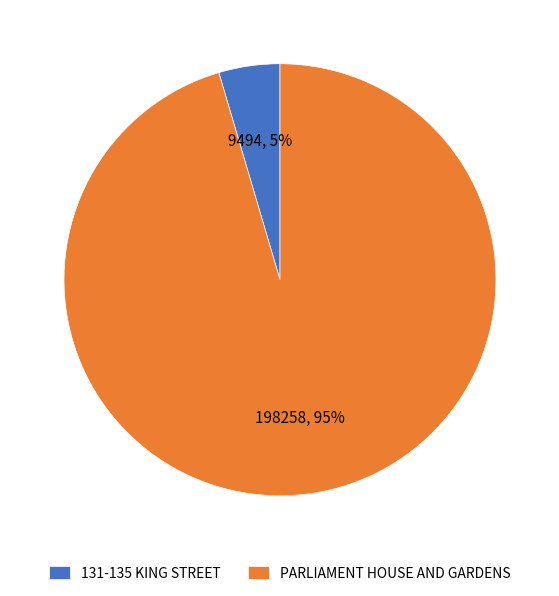

Is the sum of PARLIAMENT HOUSE AND GARDENS and 131-135 KING STREET greater than half?

Yes